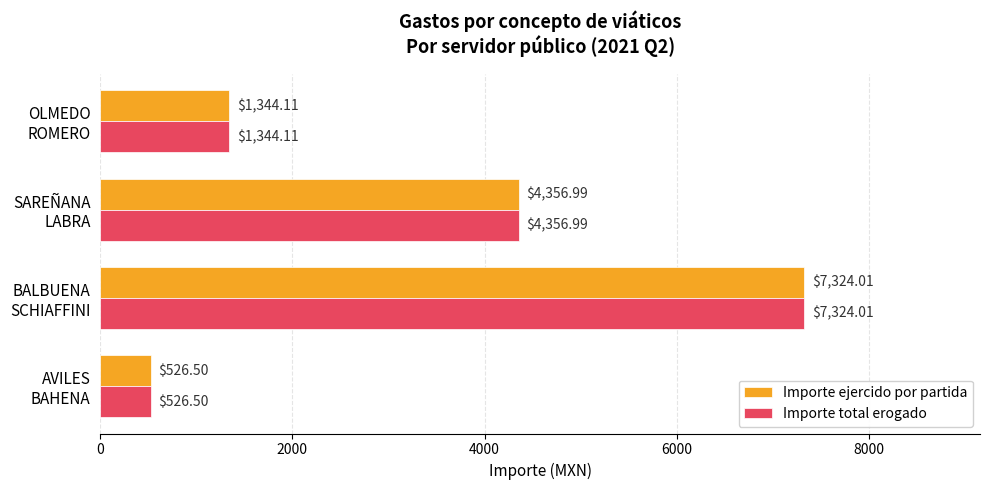

At how many categories does at least one series exceed 5934?

1